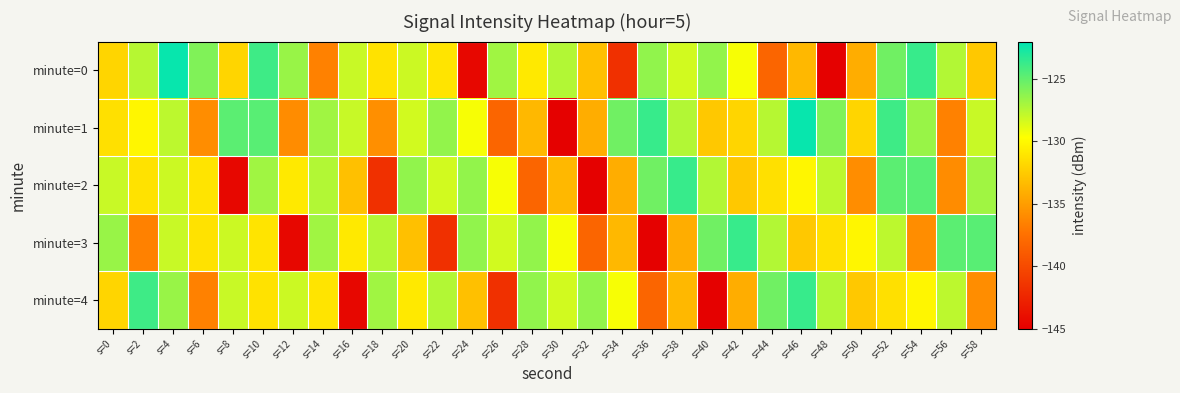

What is the difference between the highest and lowest values at s=34?

16.3